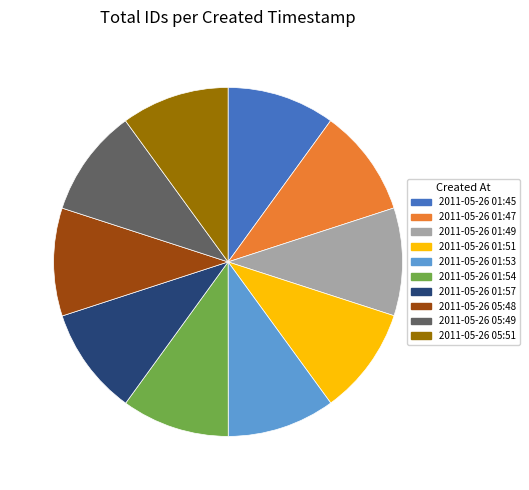

Do 2011-05-26 01:51 and 2011-05-26 01:49 together represent more than half of the pie?

No